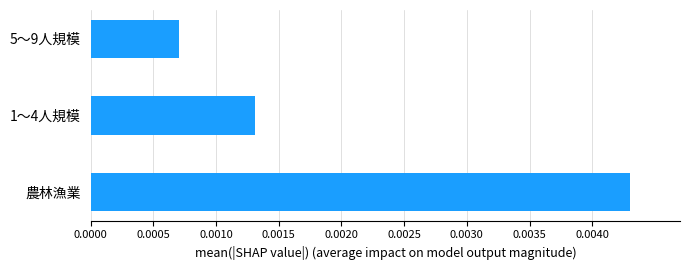

How many series are shown in this chart?

1